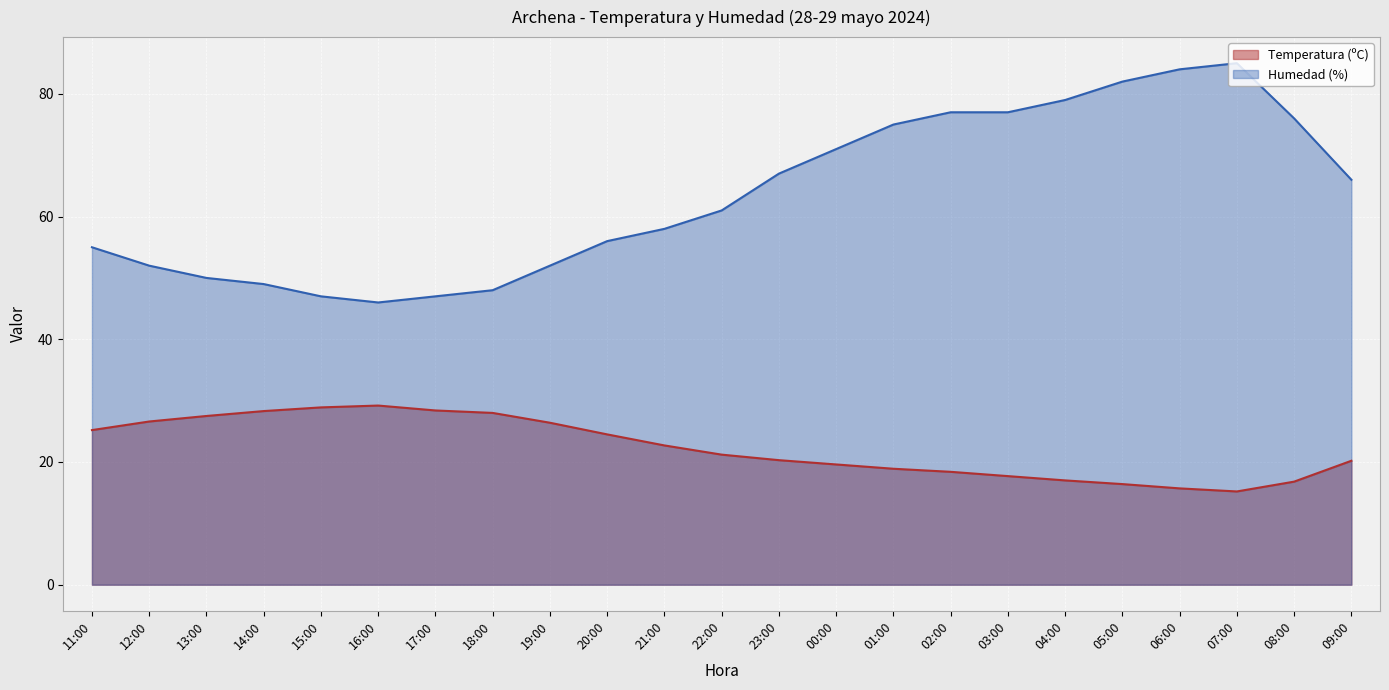

The value of Humedad (%) at 17:00 is 19.0. True or false?

False